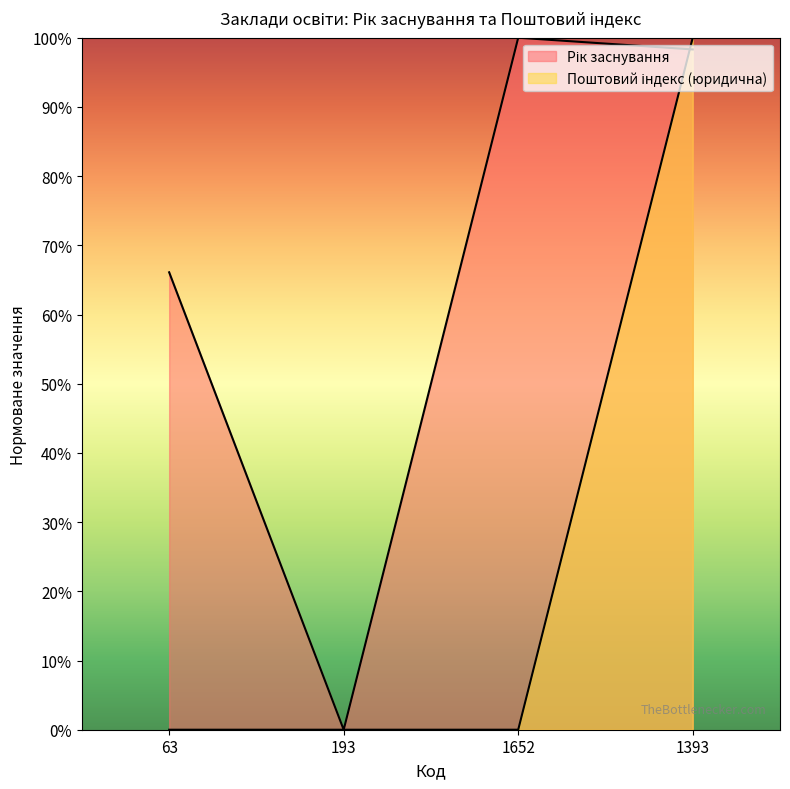

Which series has the widest spread of values?

Рік заснування